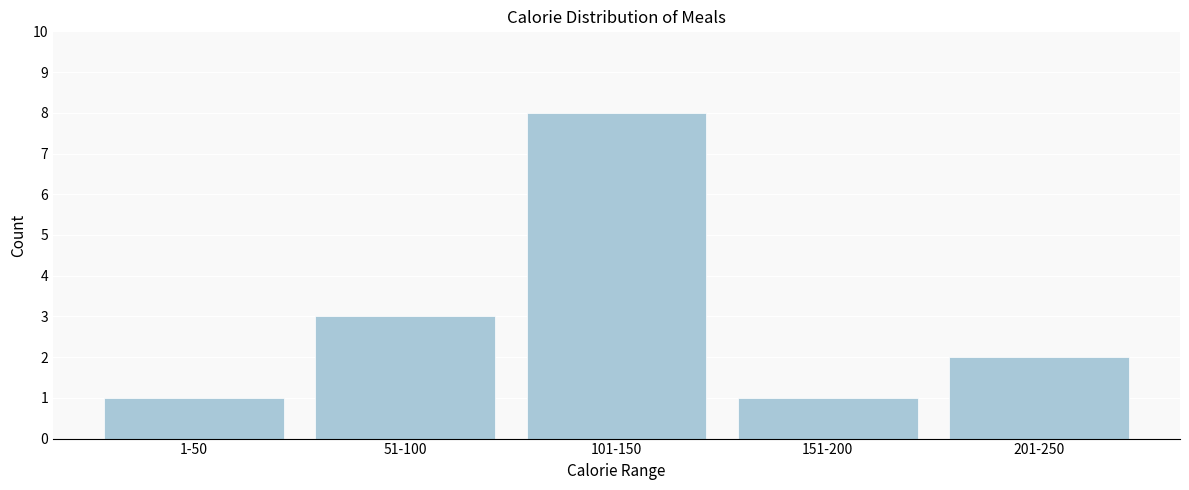

Reading left to right, extract all data points from this chart.

1-50=1	51-100=3	101-150=8	151-200=1	201-250=2